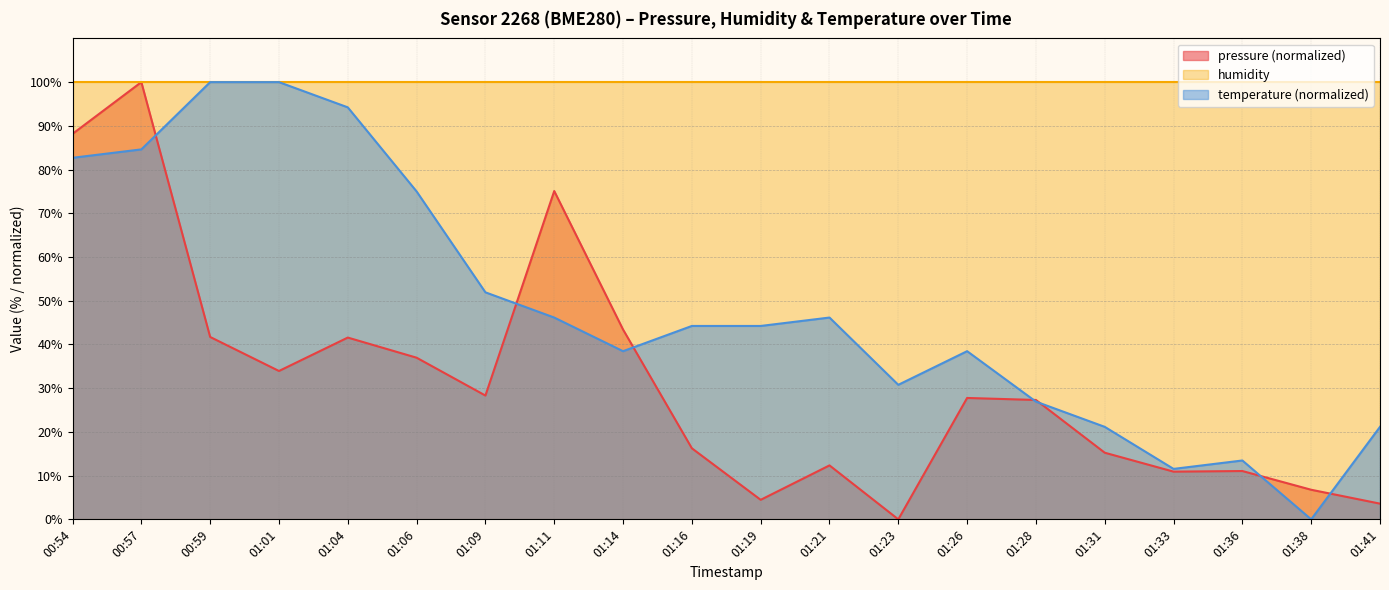

What is the difference between the maximum and second lowest values in the pressure series?

96.4